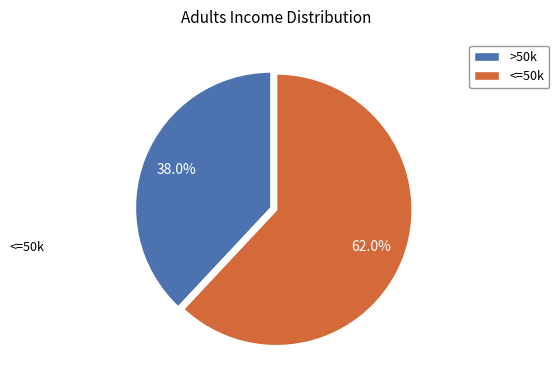

Is there any slice that represents more than half of the pie?

Yes